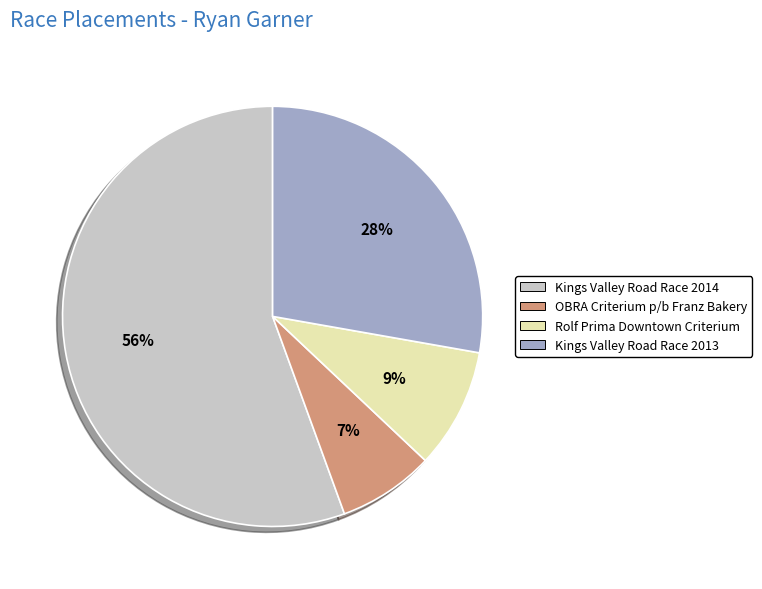

Rank the categories by value from lowest to highest.

OBRA Criterium p/b Franz Bakery, Rolf Prima Downtown Criterium, Kings Valley Road Race 2013, Kings Valley Road Race 2014